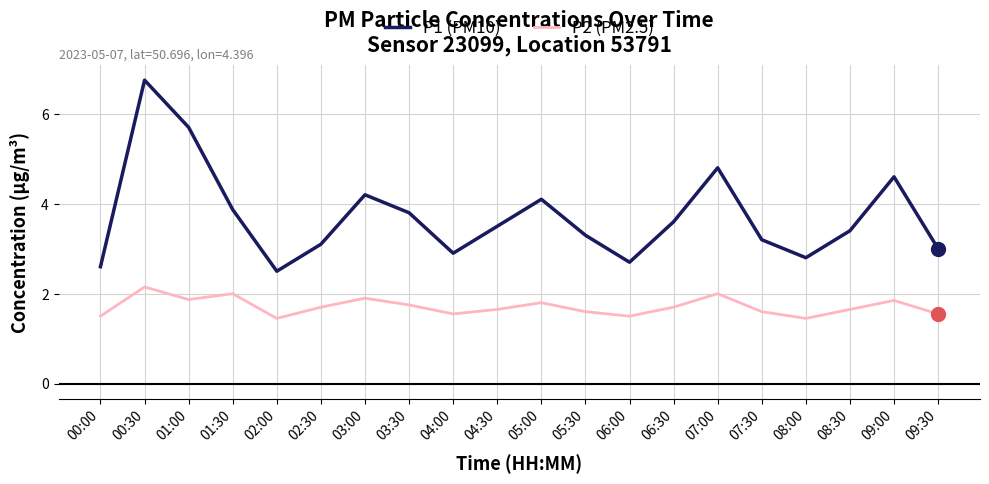

At which category is the sum across all series the highest?

00:30